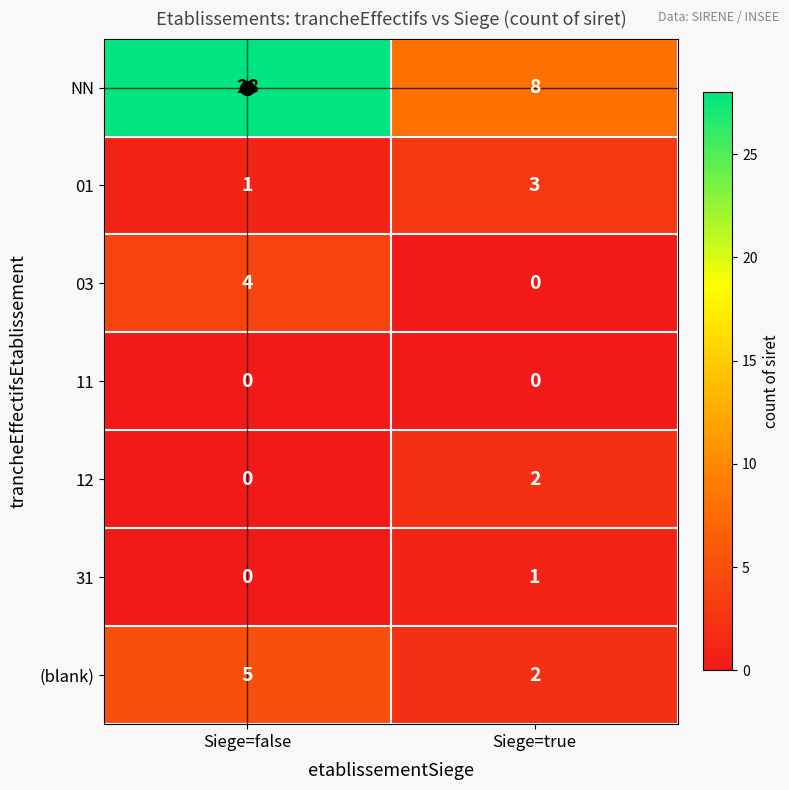

What is the total value across all series at Siege=false?

38